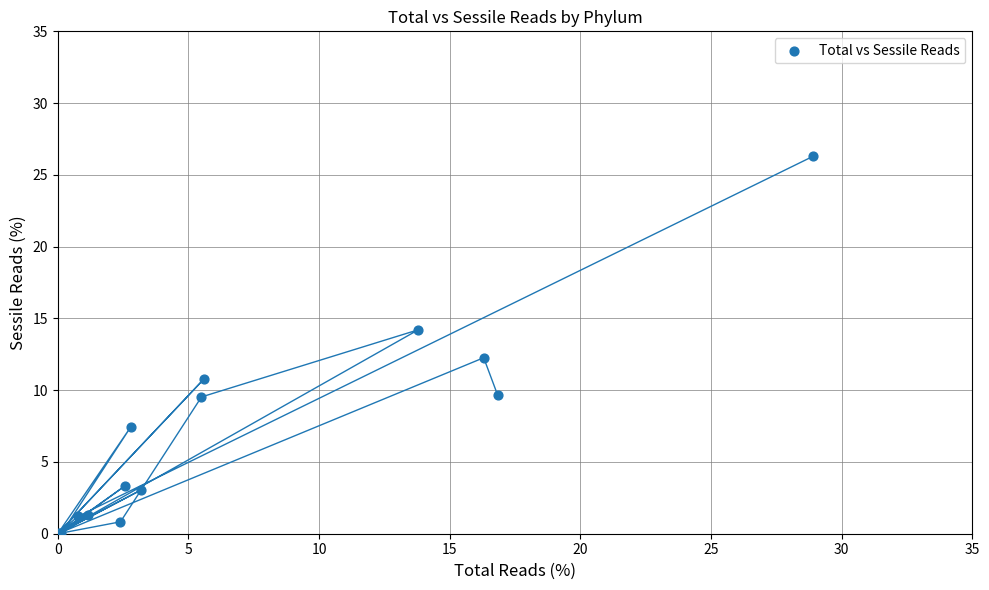

What Y value in the scatter plot is closest to 13?

12.3